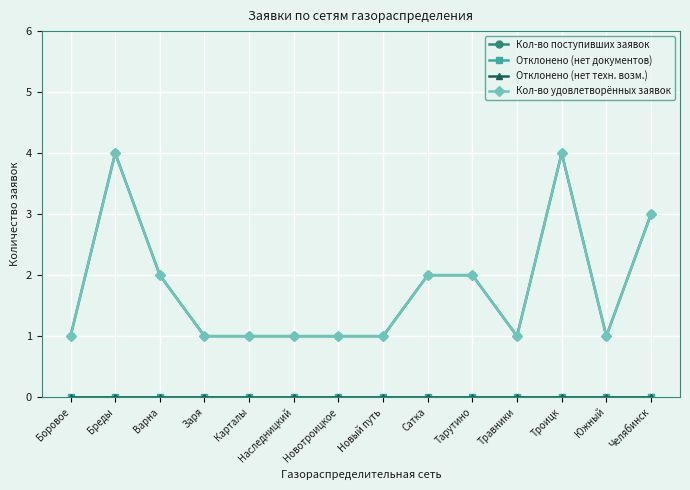

At how many categories does at least one series exceed 0?

14